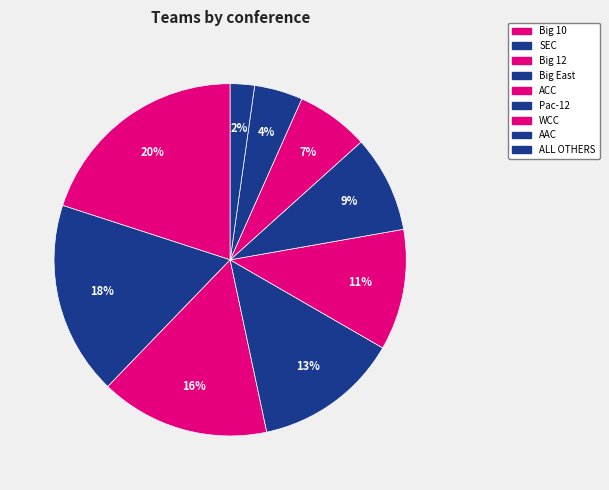

To the nearest percent, what is the difference between the largest and smallest slice percentages?

18%